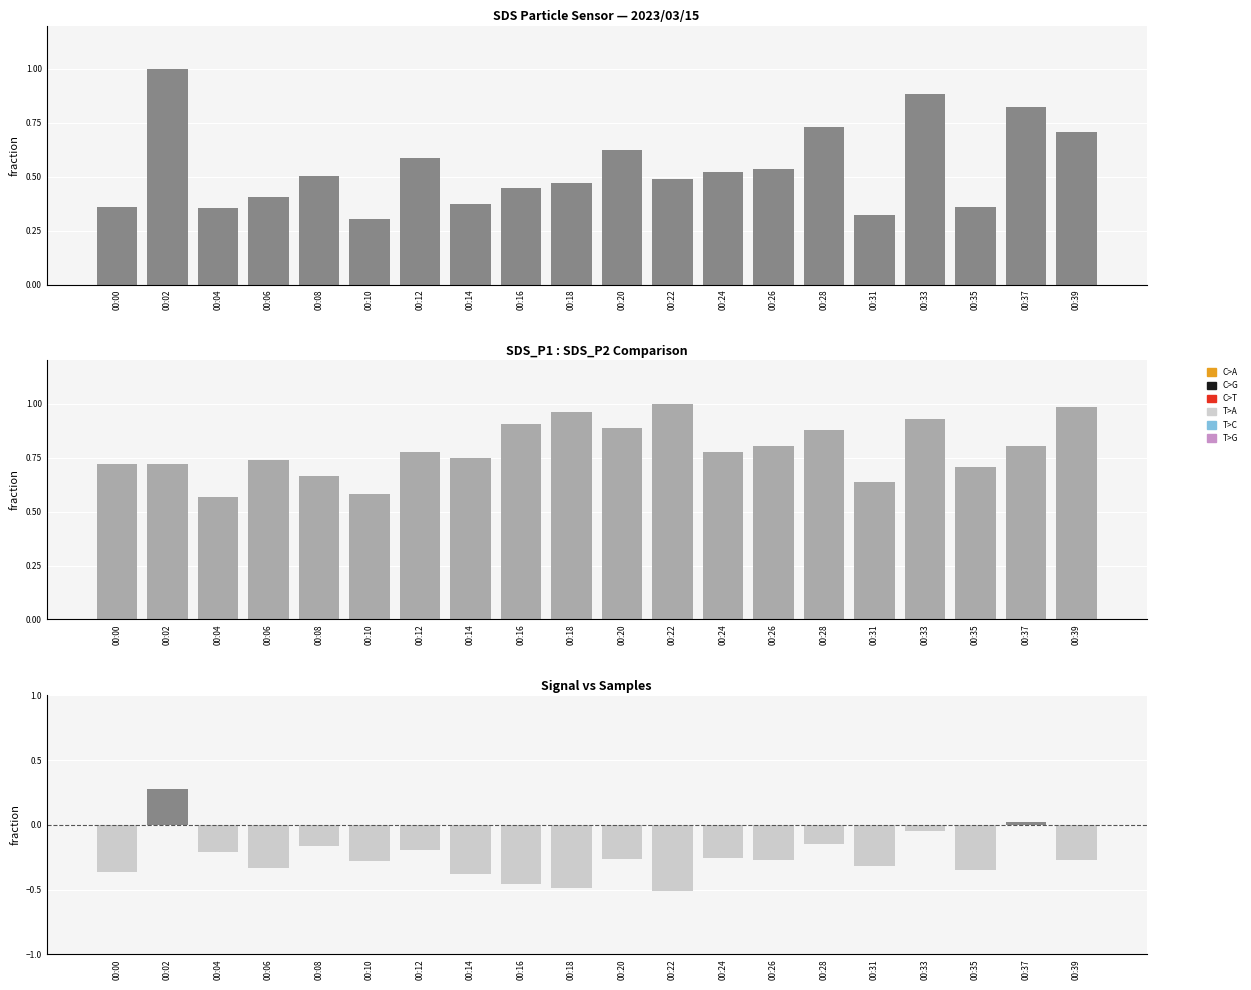

How many data points in P1 - P2 (normalized) are less than 0?

18